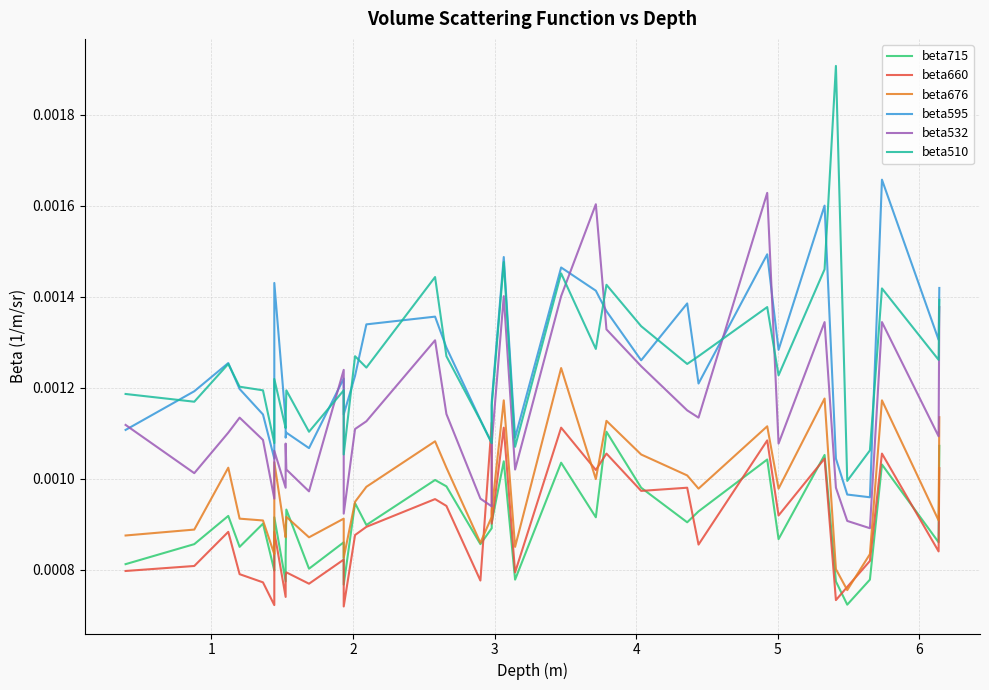

What are all the series names shown in the legend?

beta715, beta660, beta676, beta595, beta532, beta510